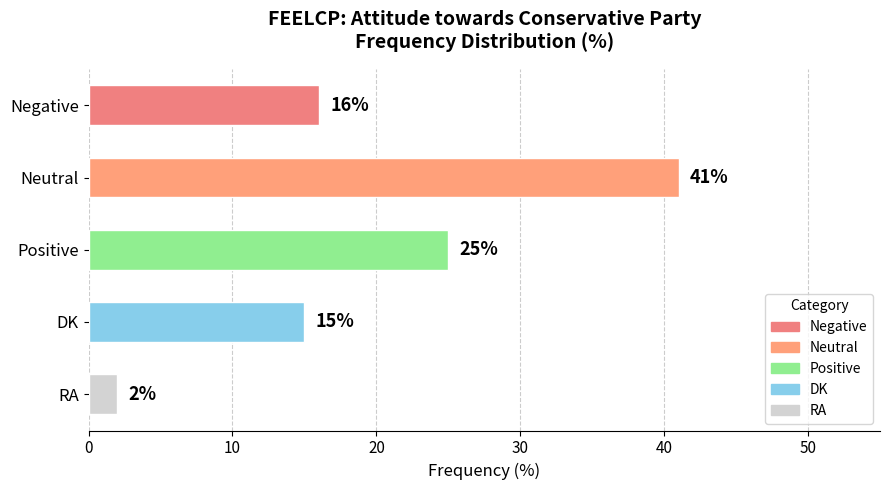

Where is the data nearest to the value 21?

Positive